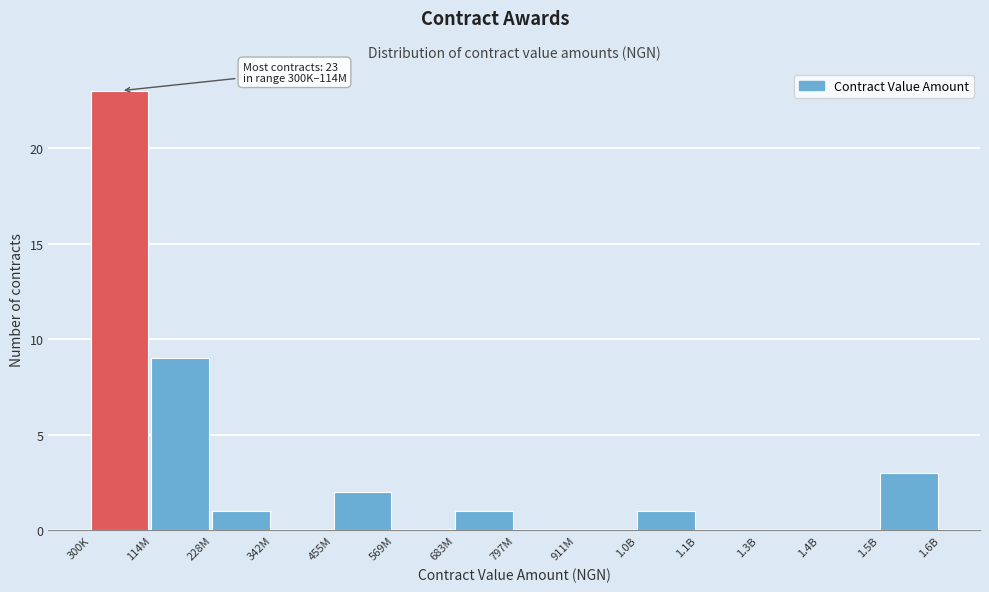

Reading left to right, list all the values displayed in this chart.

300K=23	114M=9	228M=1	342M=0	455M=2	569M=0	683M=1	797M=0	911M=0	1.0B=1	1.1B=0	1.3B=0	1.4B=0	1.5B=3